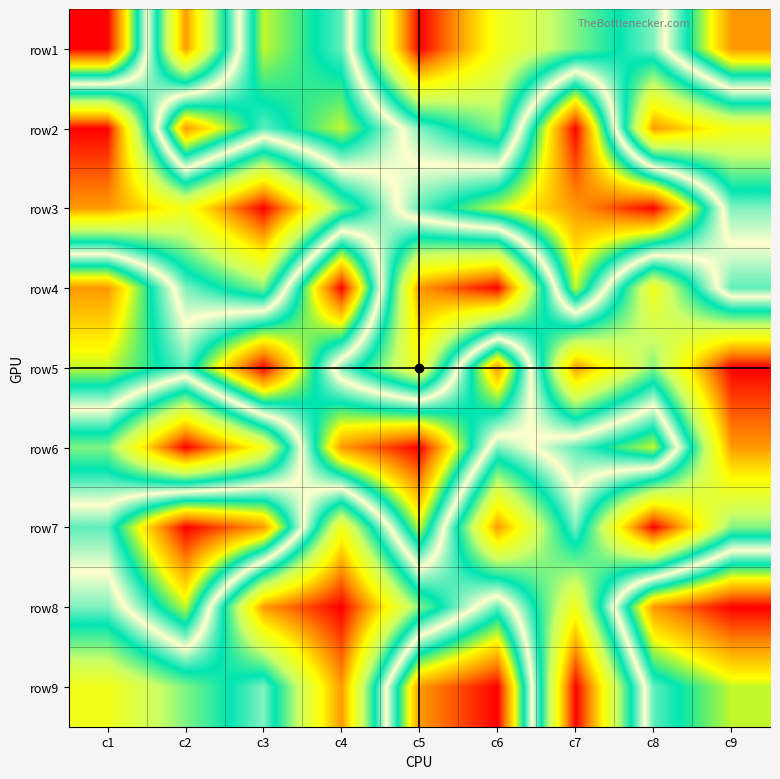

What is the difference between the highest and lowest values at c6?

8